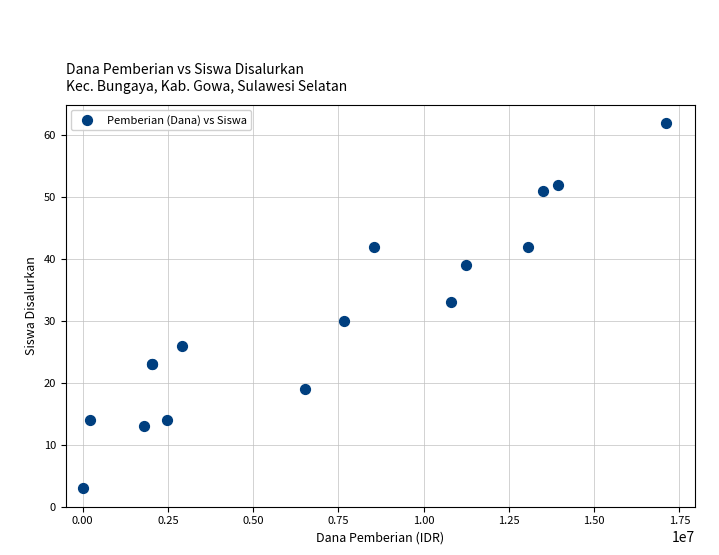

What Y value in the scatter plot is closest to 32?

33